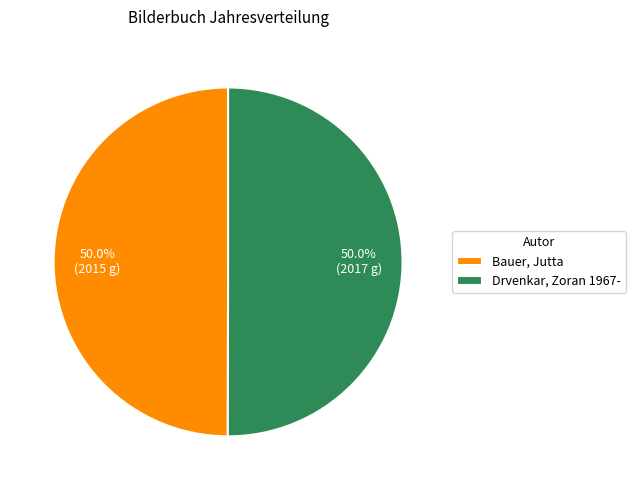

Is the sum of Bauer, Jutta and Drvenkar, Zoran 1967- greater than half?

Yes